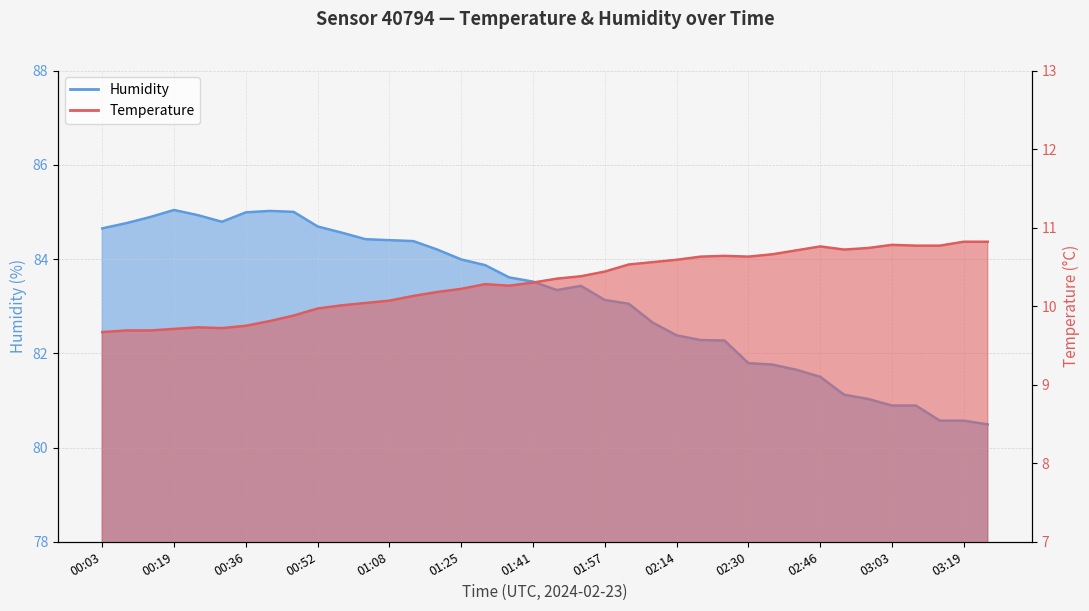

Which has a higher value, 01:30 or 01:46?

01:46